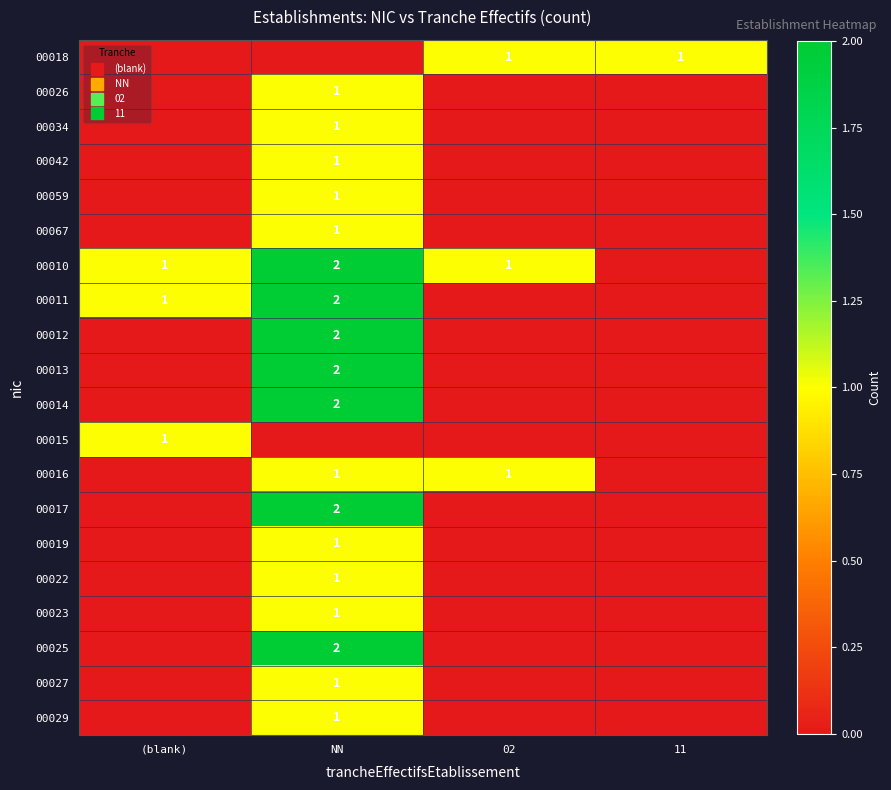

At how many categories does at least one series exceed 0?

4